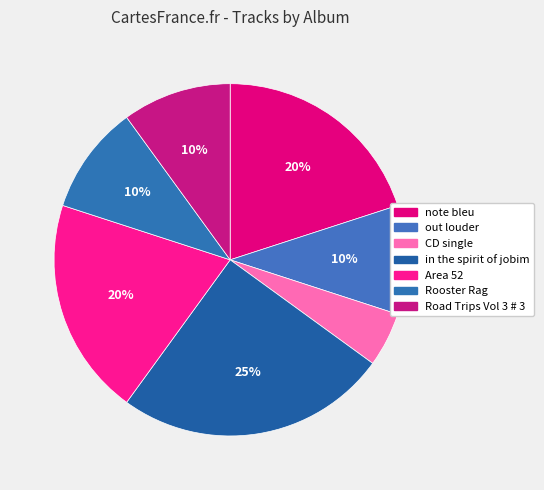

The Rooster Rag slice represents 23% of the pie. True or false?

False